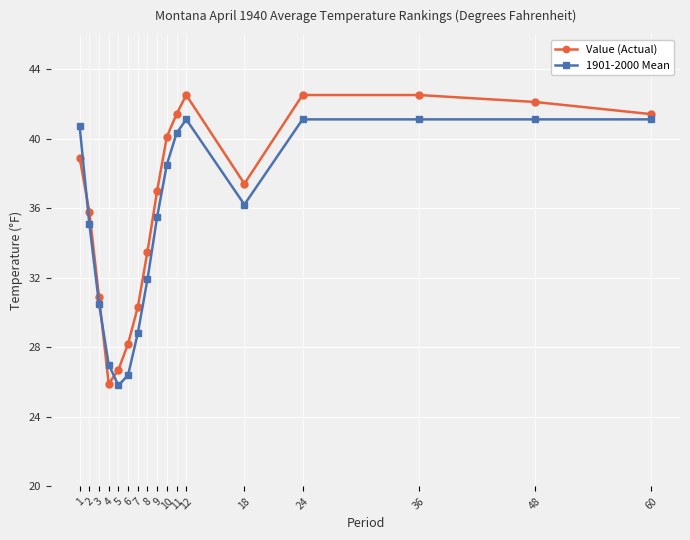

At 5, list the series in order from largest to smallest.

Value (Actual), 1901-2000 Mean